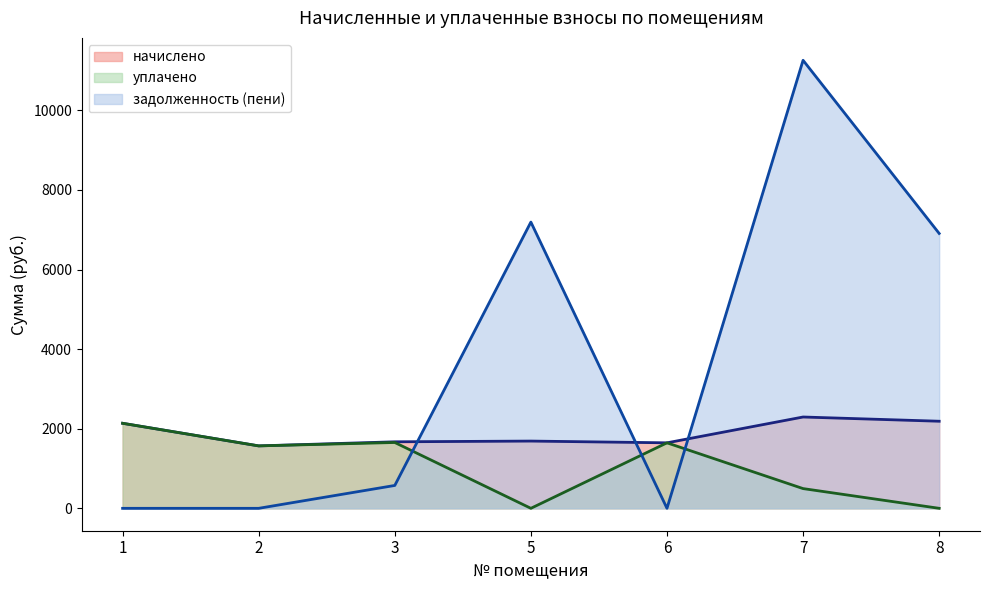

What is the maximum value for начислено (линия)?

2294.9